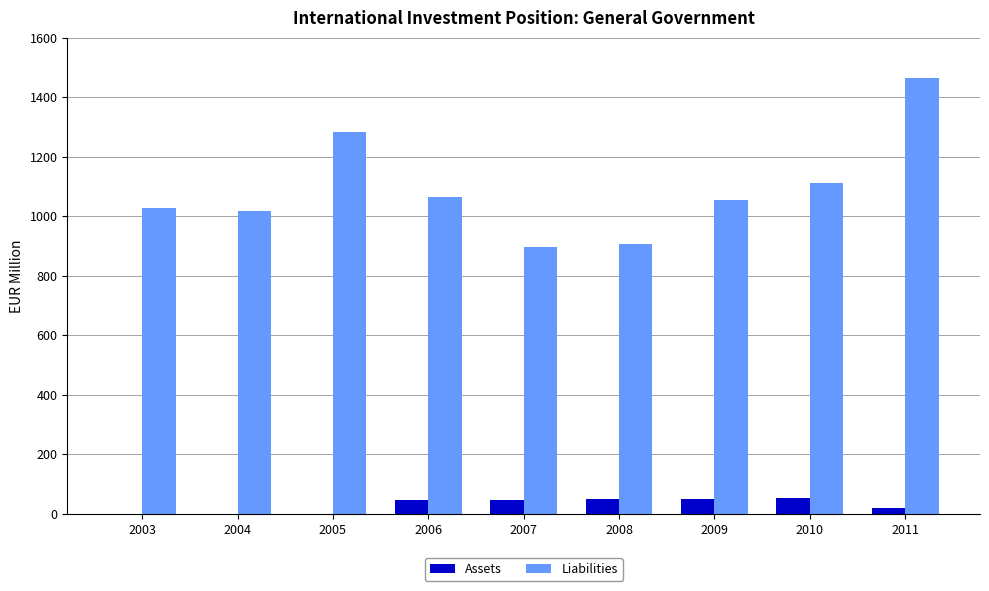

The Liabilities series shows 677.7 at 2011. True or false?

False